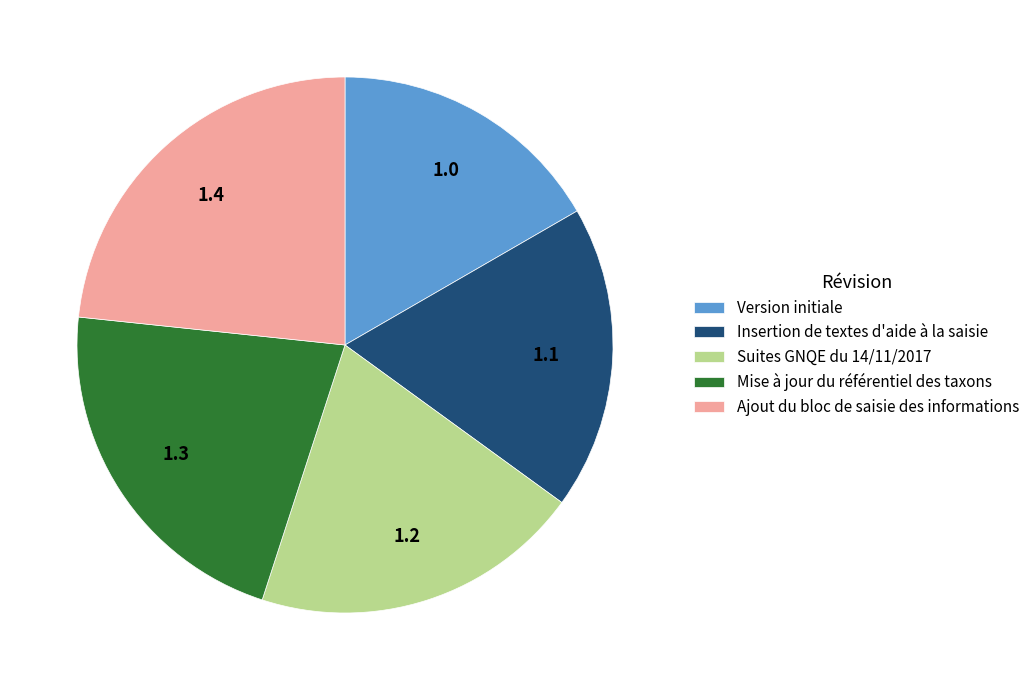

Rank the categories by value from highest to lowest.

Ajout du bloc de saisie des informations, Mise à jour du référentiel des taxons, Suites GNQE du 14/11/2017, Insertion de textes d'aide à la saisie, Version initiale